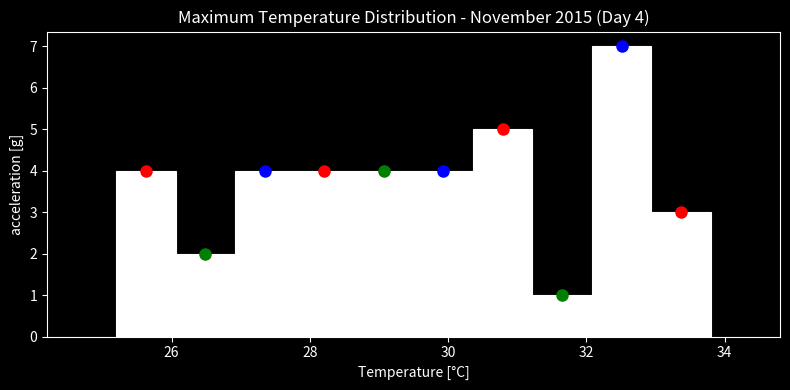

Which range on the x-axis has the tallest bar?

32.08 to 32.94